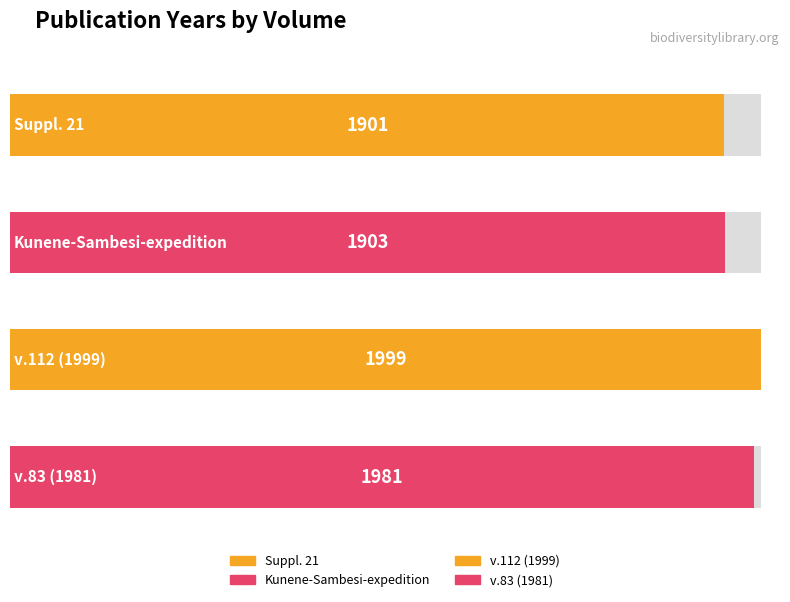

What is the label of the 1st bar from the left?

Suppl. 21